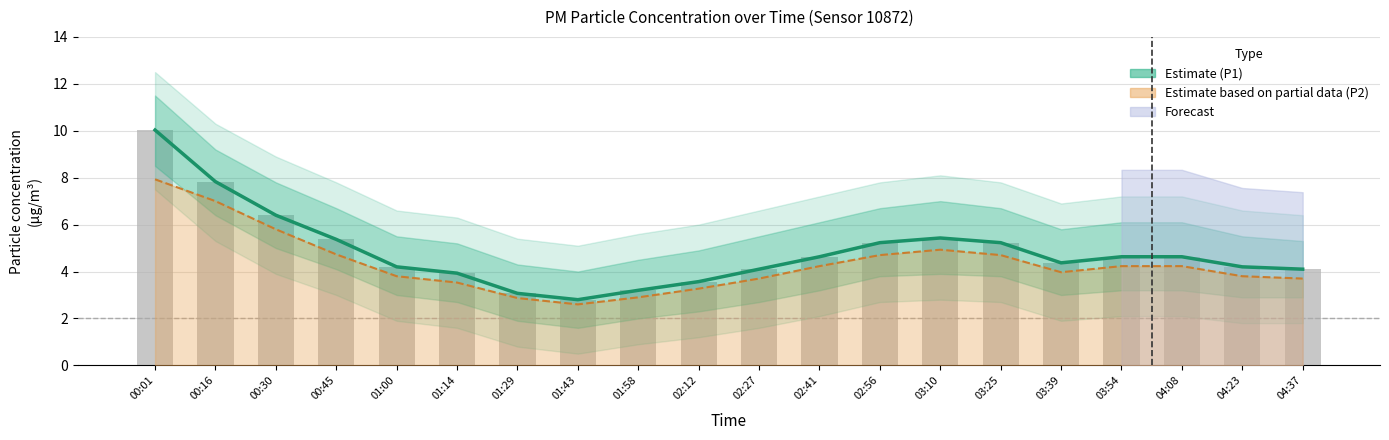

The value of P1 Estimate at 02:27 is 4.1. True or false?

True